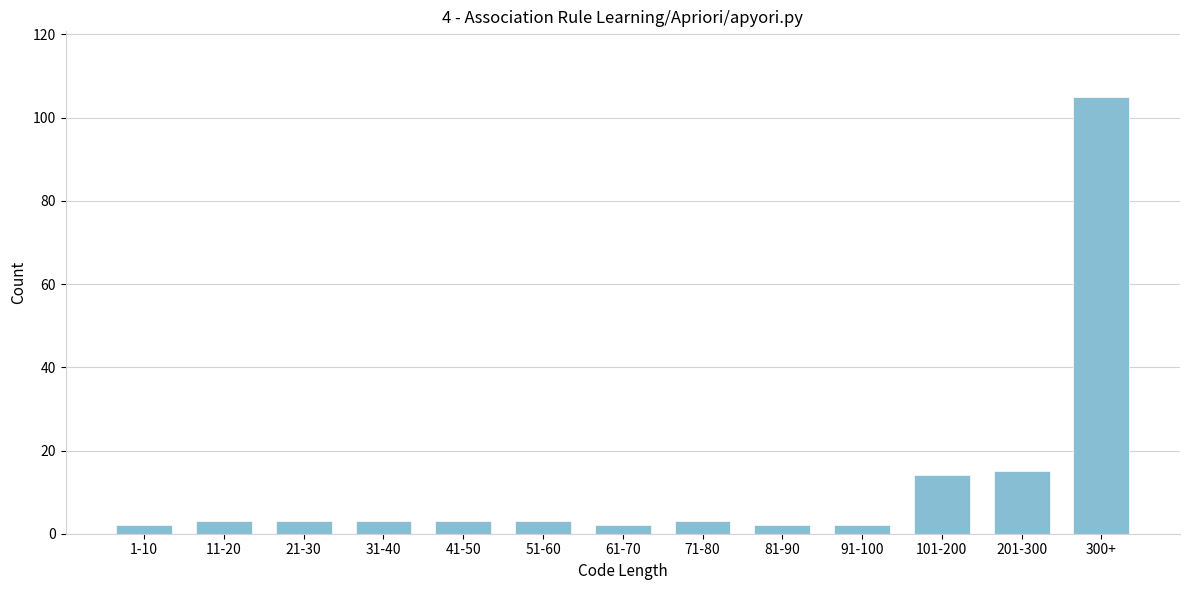

Reading left to right, extract all data points from this chart.

2	3	3	3	3	3	2	3	2	2	14	15	105